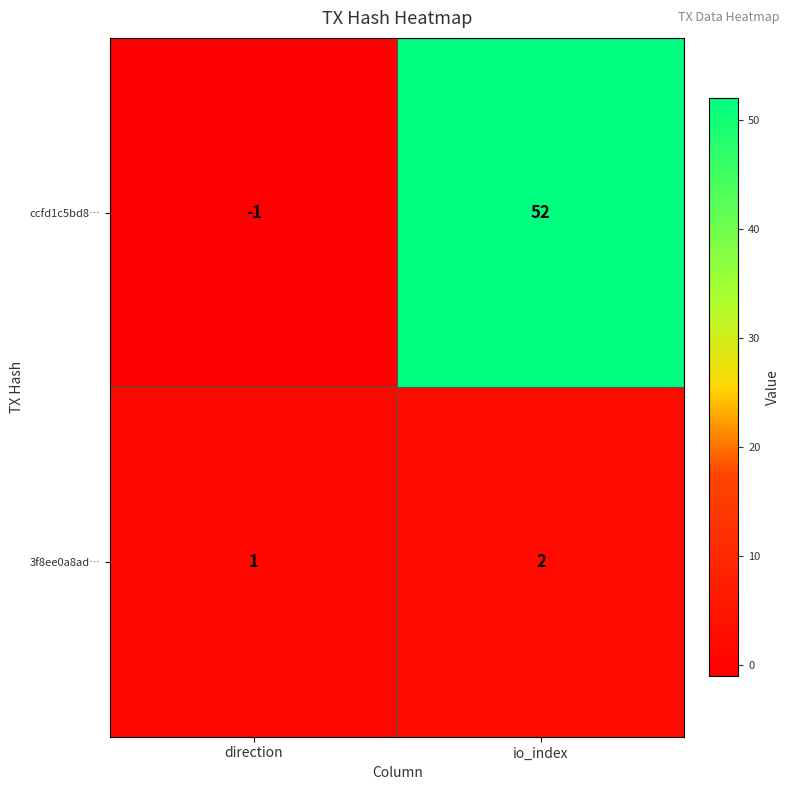

Is it true that 3f8ee0a8ad… equals 1 at direction?

True